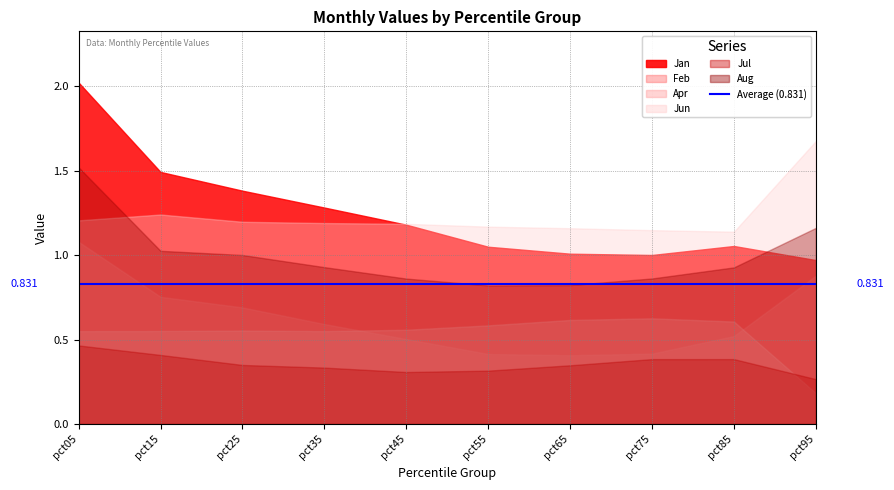

At which label does Jul reach its peak?

pct05